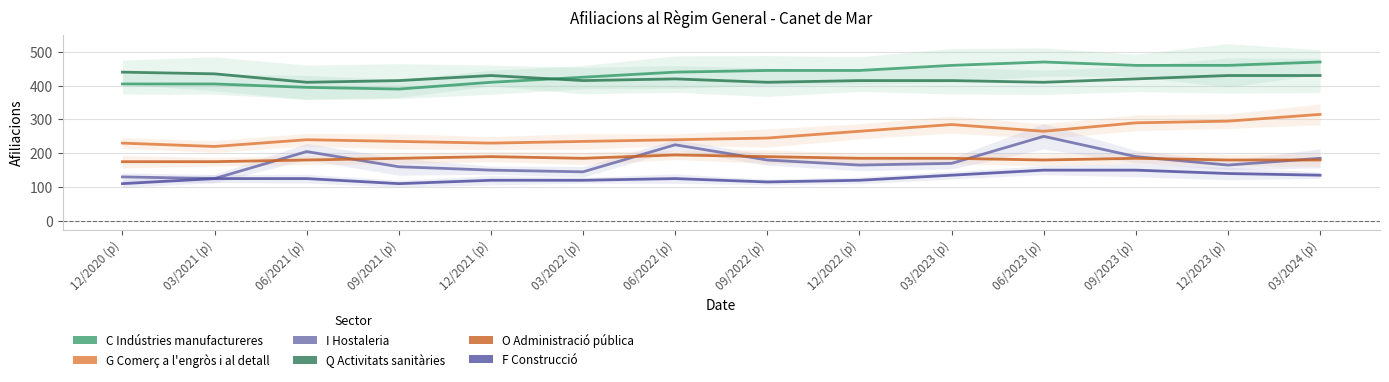

What is the sum of the C Indústries manufactureres values at 12/2021 (p) and 06/2021 (p)?

805